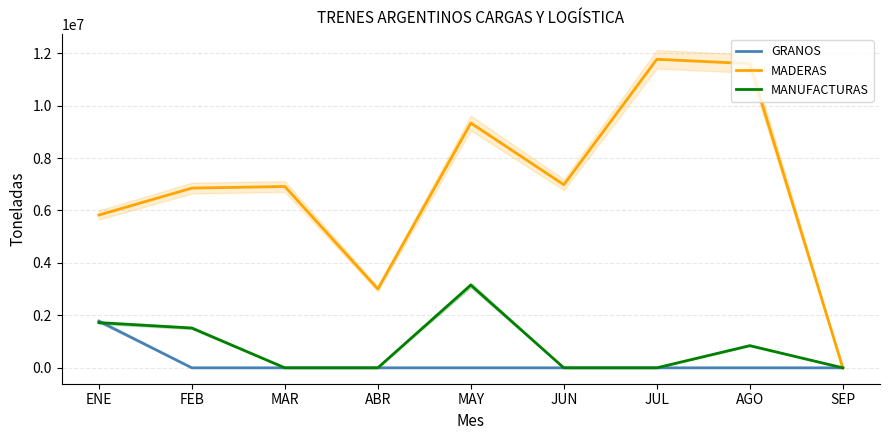

At which label does MADERAS first exceed 6913500?

MAY